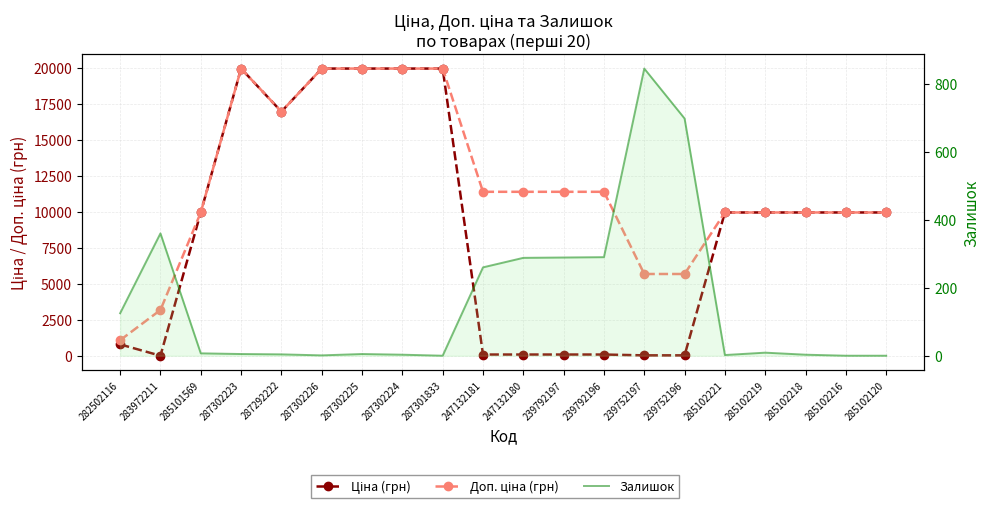

Where is Доп. ціна (грн) nearest to the value 10536?

285101569